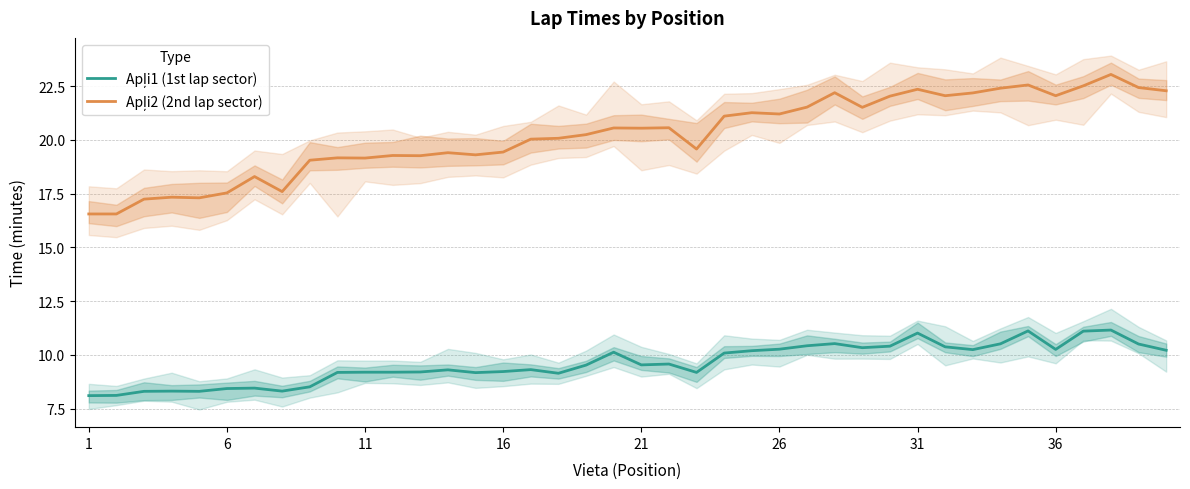

True or false: Apļi2 (2nd lap sector) has more than 2 interior local peaks.

True